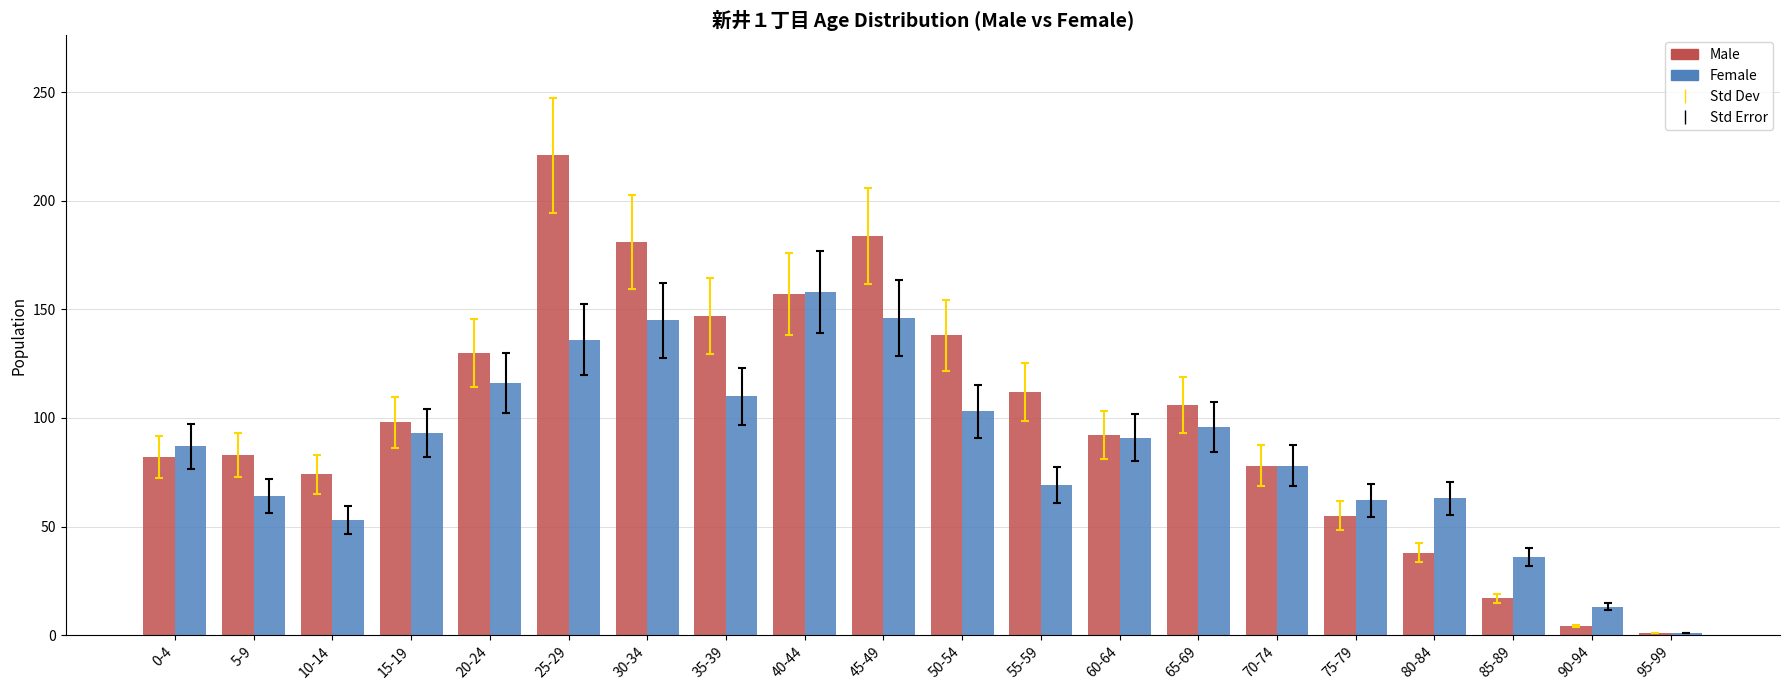

What is the label of the 7th bar from the left?

30-34